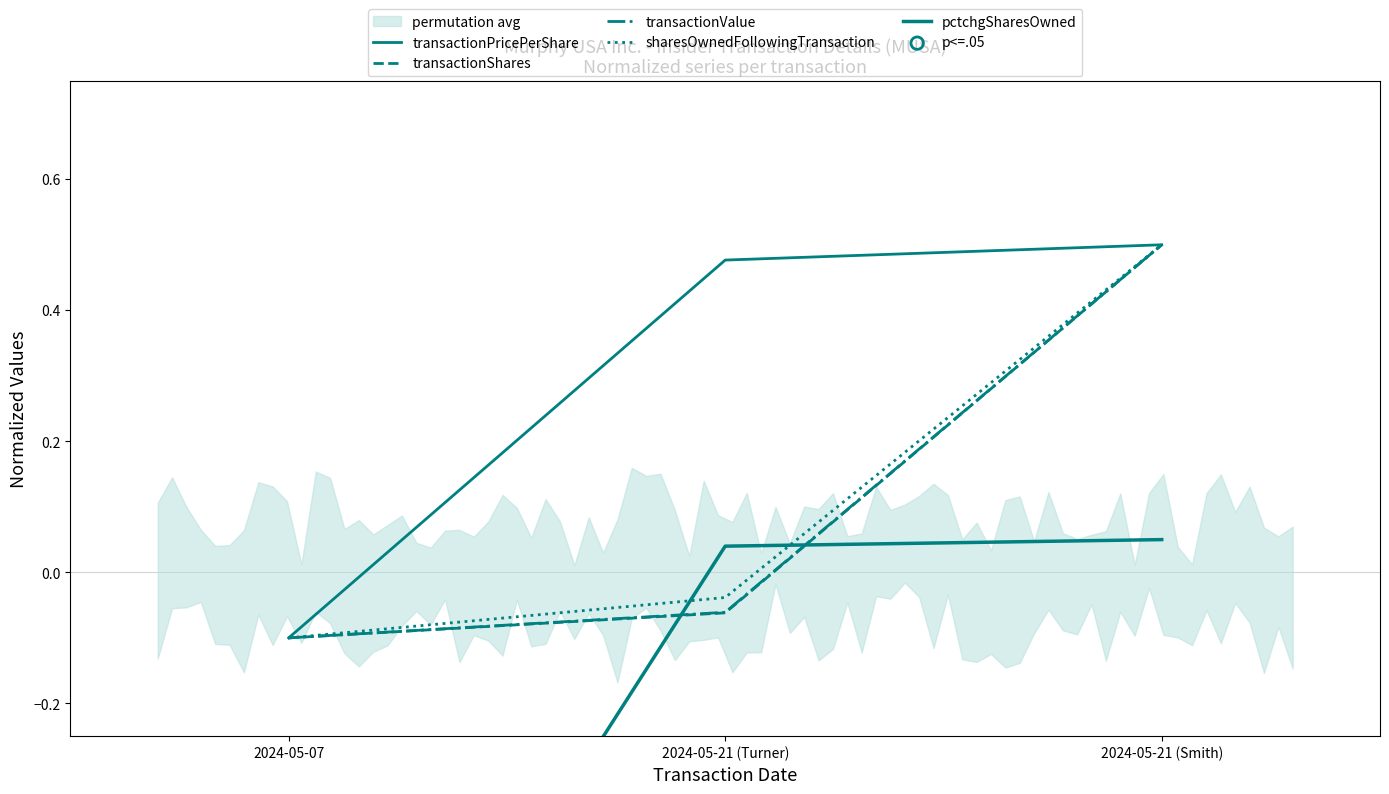

Which series contains the highest Y value?

transactionPricePerShare